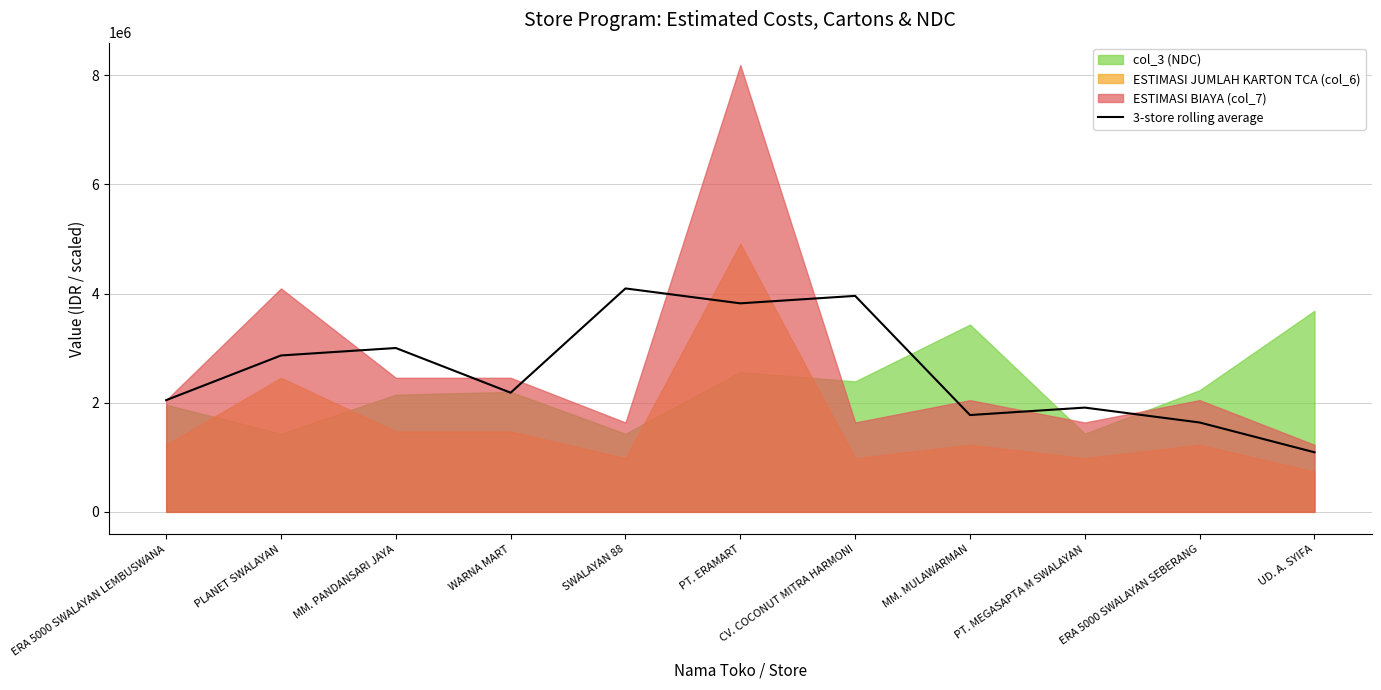

At which label is the value closest to 2593246?

PLANET SWALAYAN